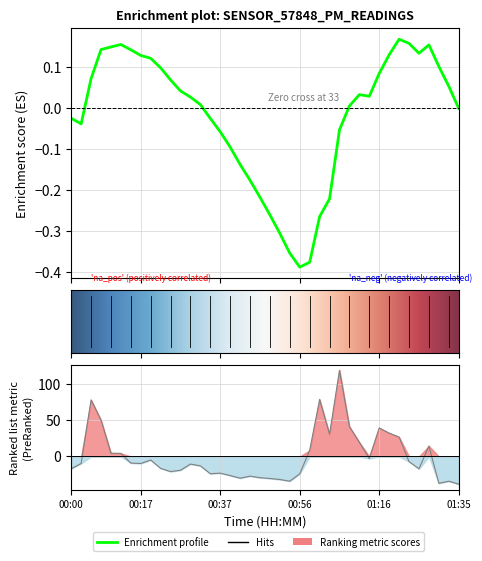

Is it true that the value at 00:56 is -24.0?

True